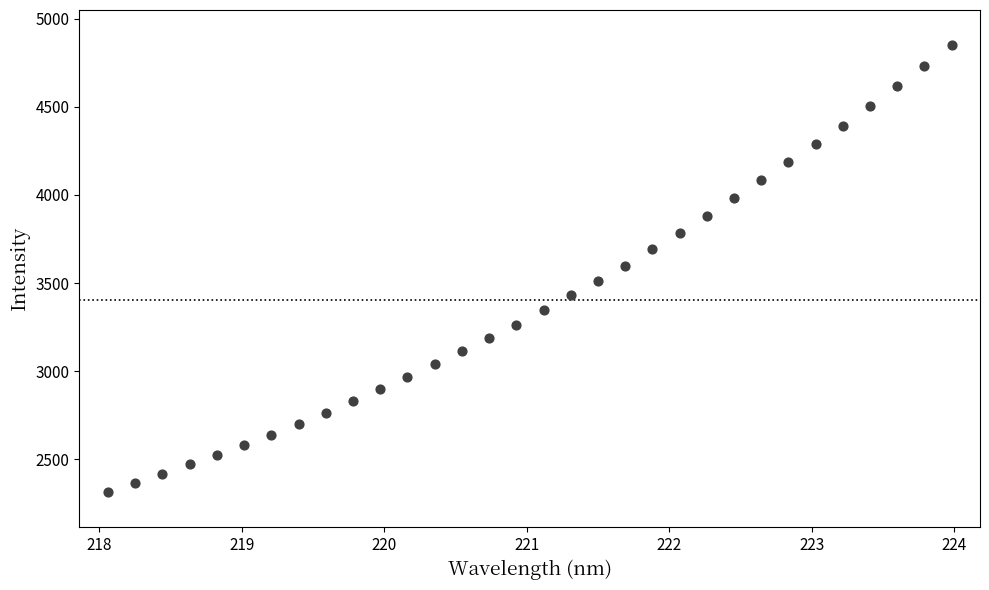

What is the range of X values (max minus min)?

5.9